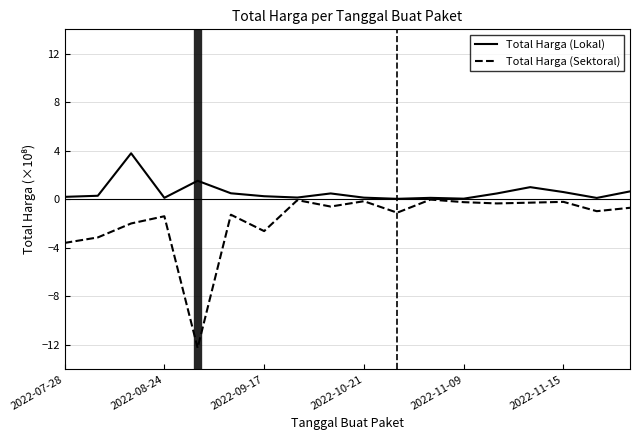

Which series has the largest range (max minus min)?

Total Harga (Sektoral)